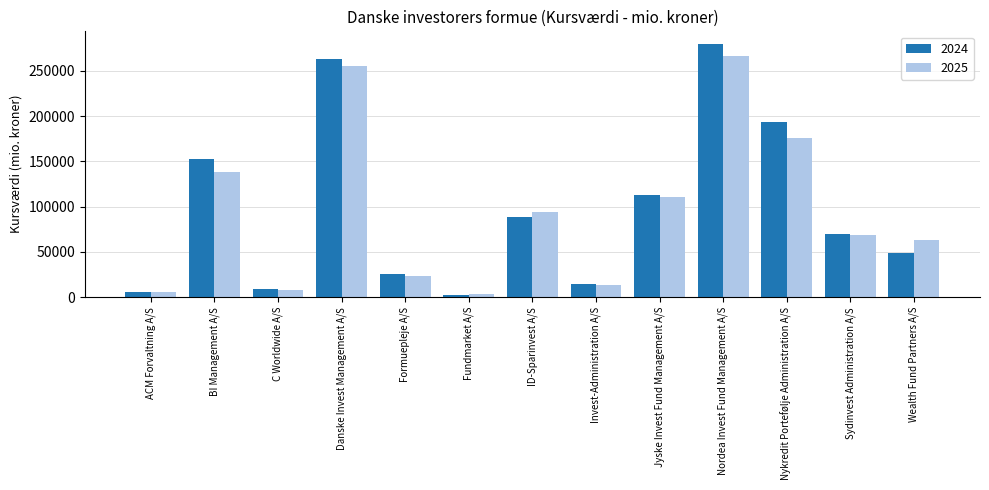

At Jyske Invest Fund Management A/S, list the series in order from smallest to largest.

2025, 2024